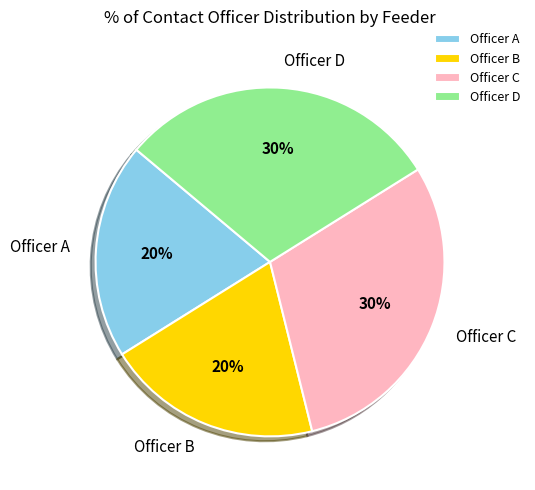

To the nearest percent, what is the difference between the largest and smallest slice percentages?

10%